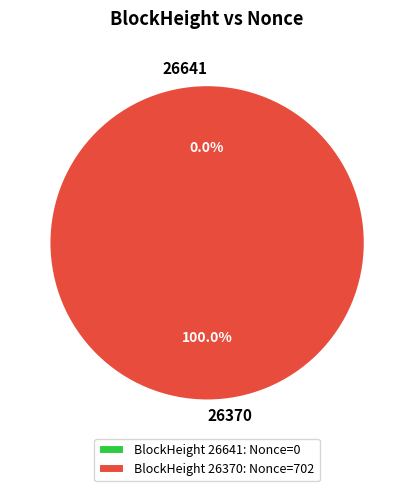

Is 26641 the majority of the pie?

No